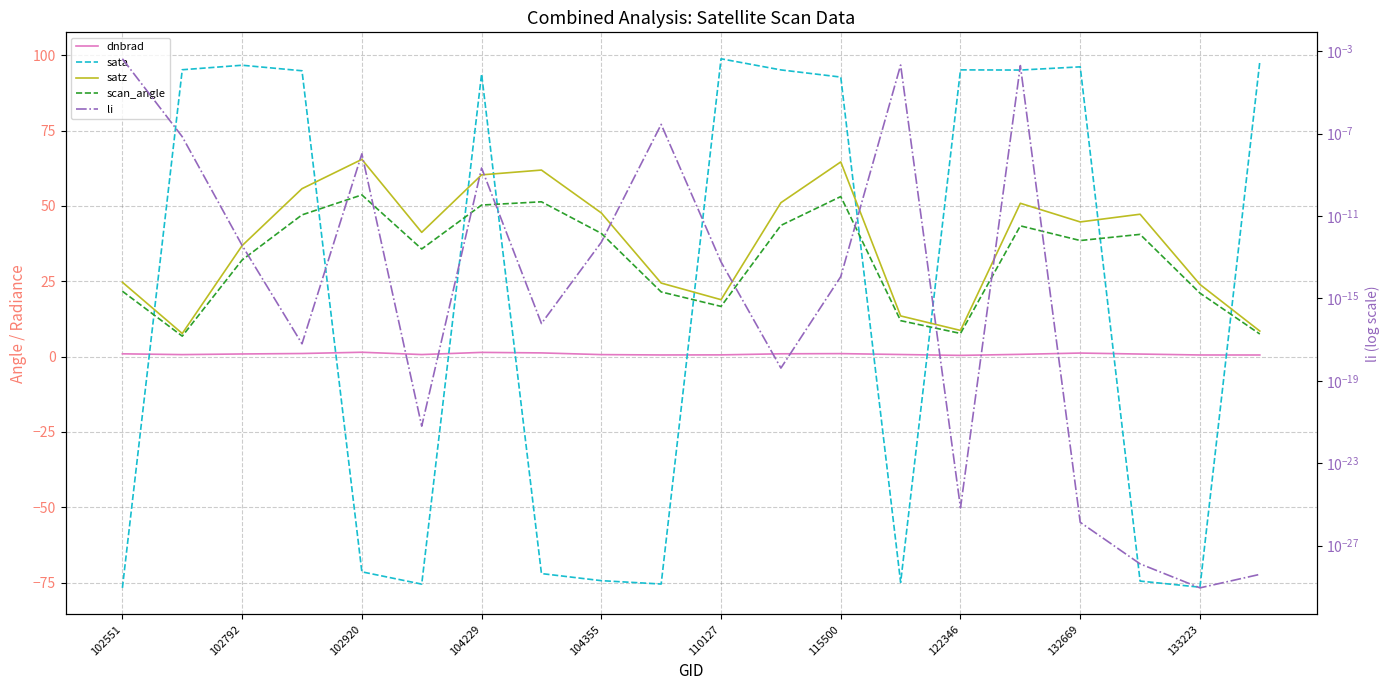

List the series in order of their peak value, lowest first.

li, dnbrad, scan_angle, satz, sata